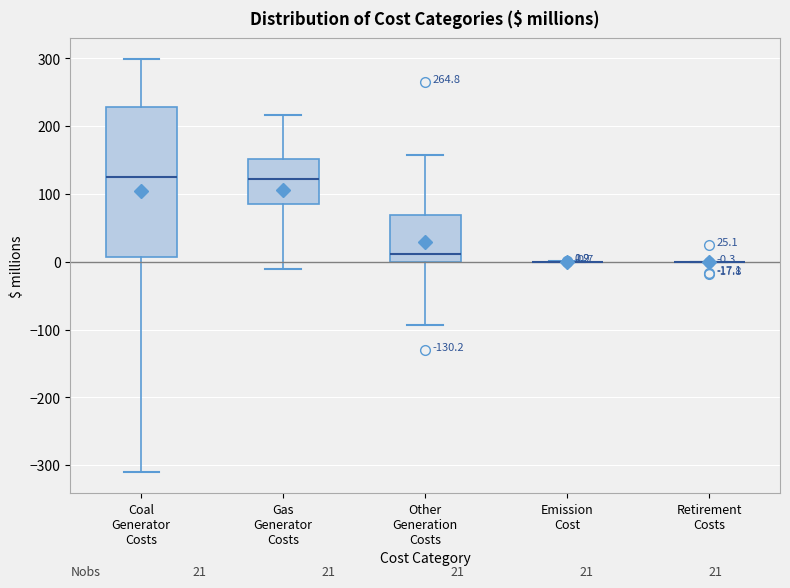

Comparing the boxes themselves (not the whiskers), which one is the tallest?

Coal Generator Costs